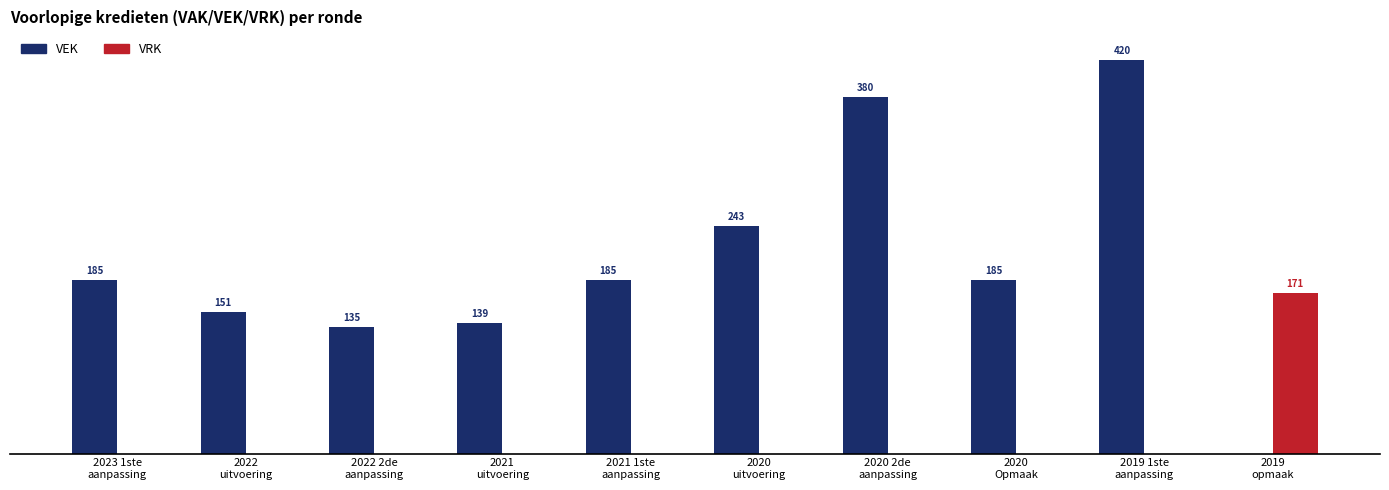

Which series has the largest total across all categories?

VEK